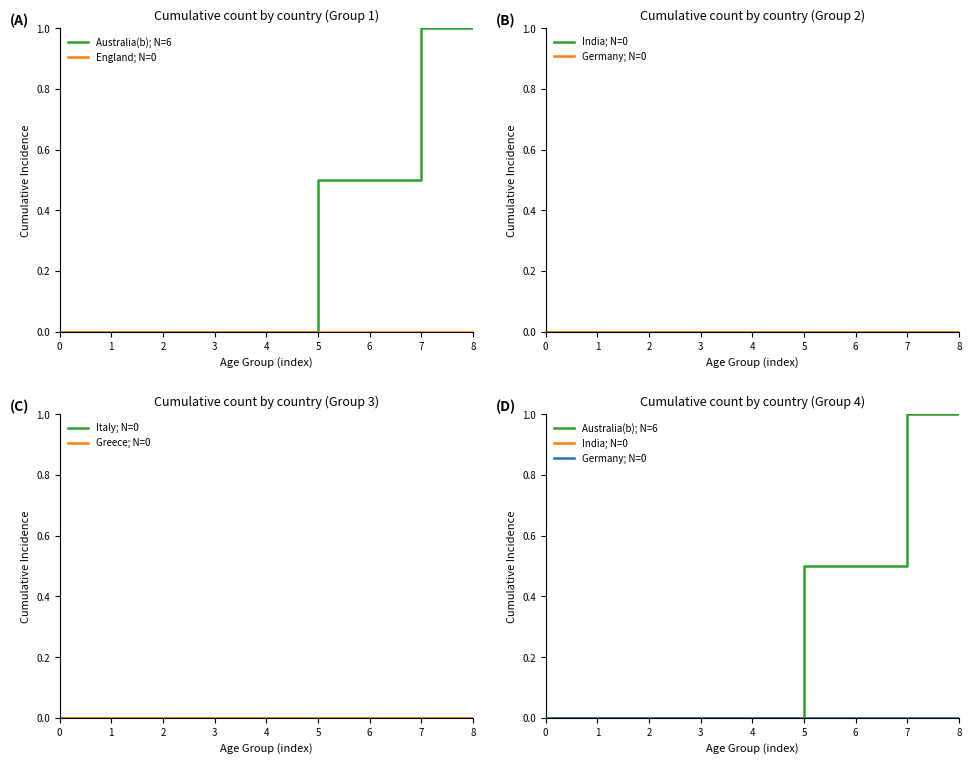

True or false: India; N=0 and England; N=0 cross at least once.

False